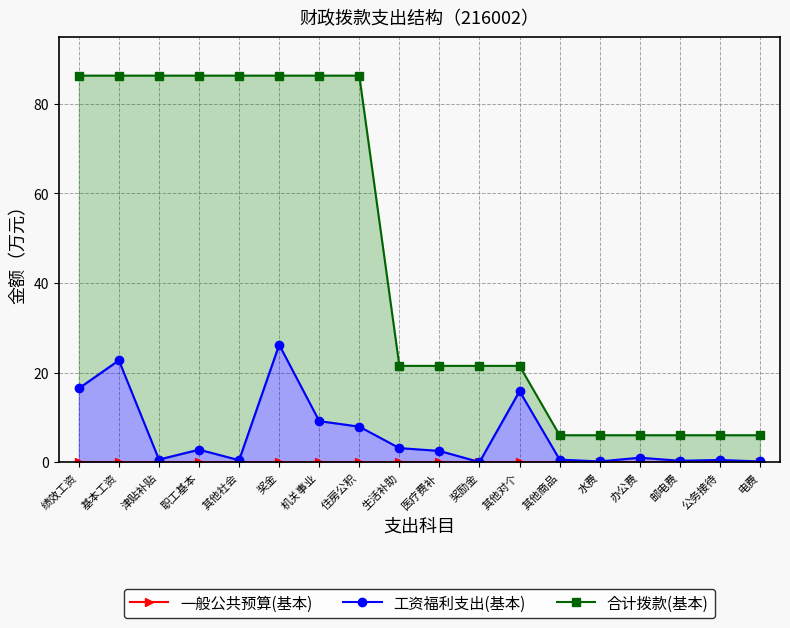

How many lines are shown in the chart?

3